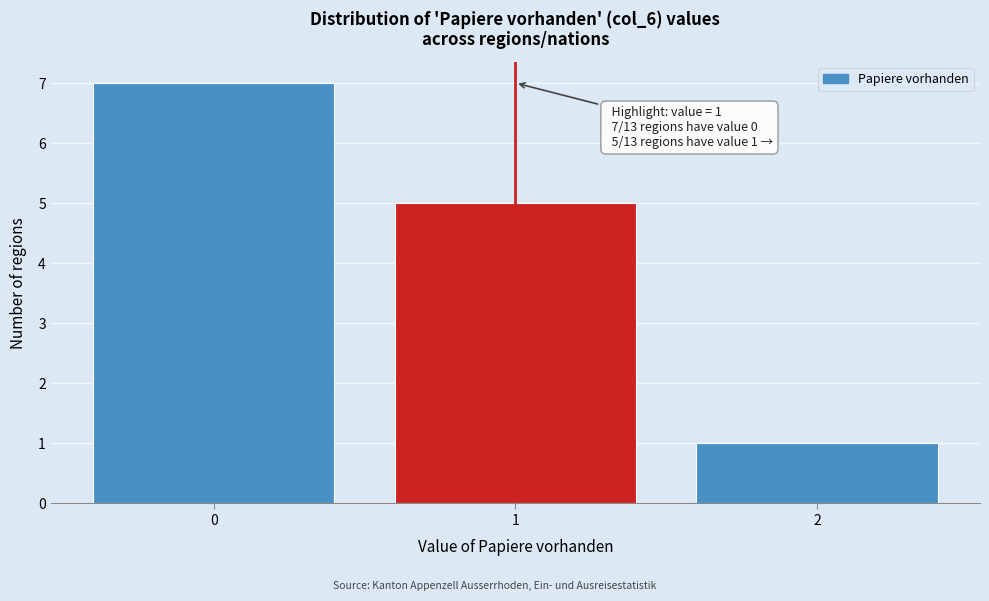

Reading left to right, extract all data points from this chart.

7	5	1